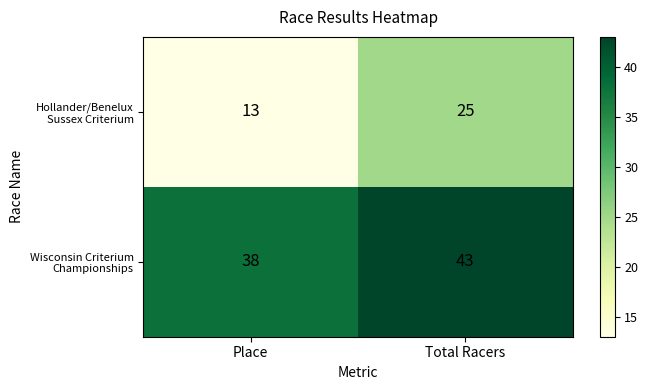

What is the spread (max minus min) of values at Place?

25